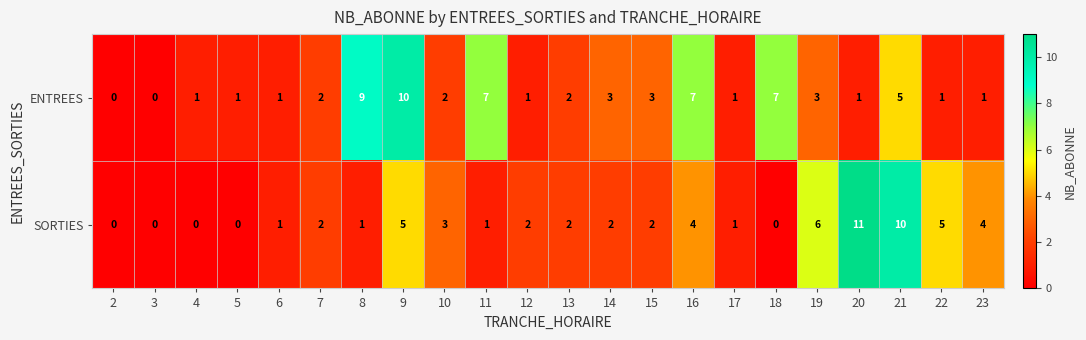

Which series has the widest spread of values?

SORTIES